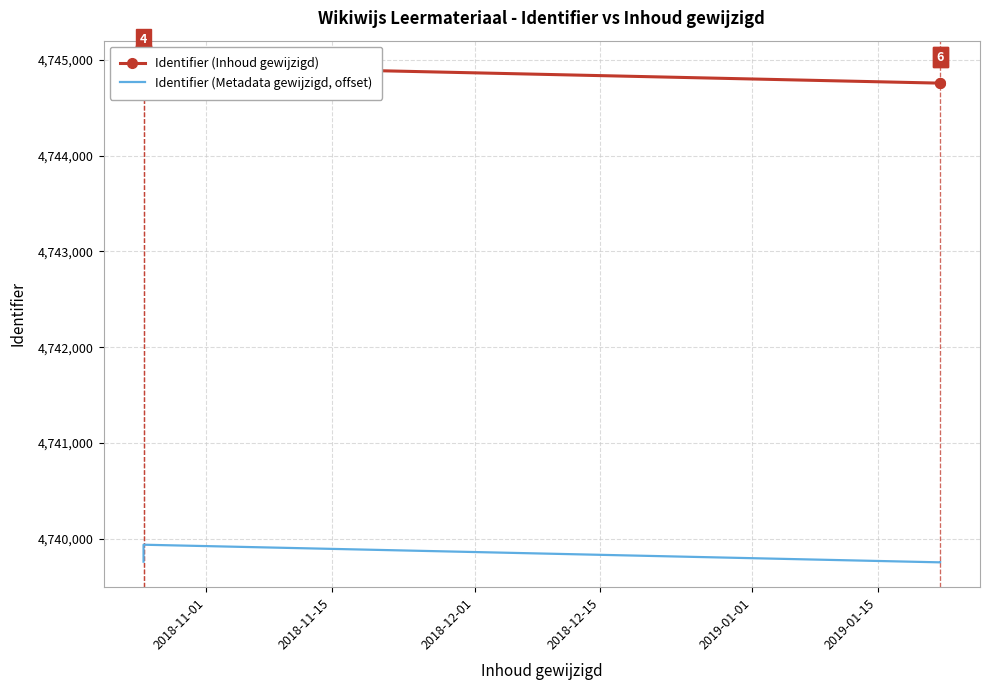

True or false: Identifier (Inhoud gewijzigd) and Identifier (Metadata gewijzigd, offset) cross at least once.

False